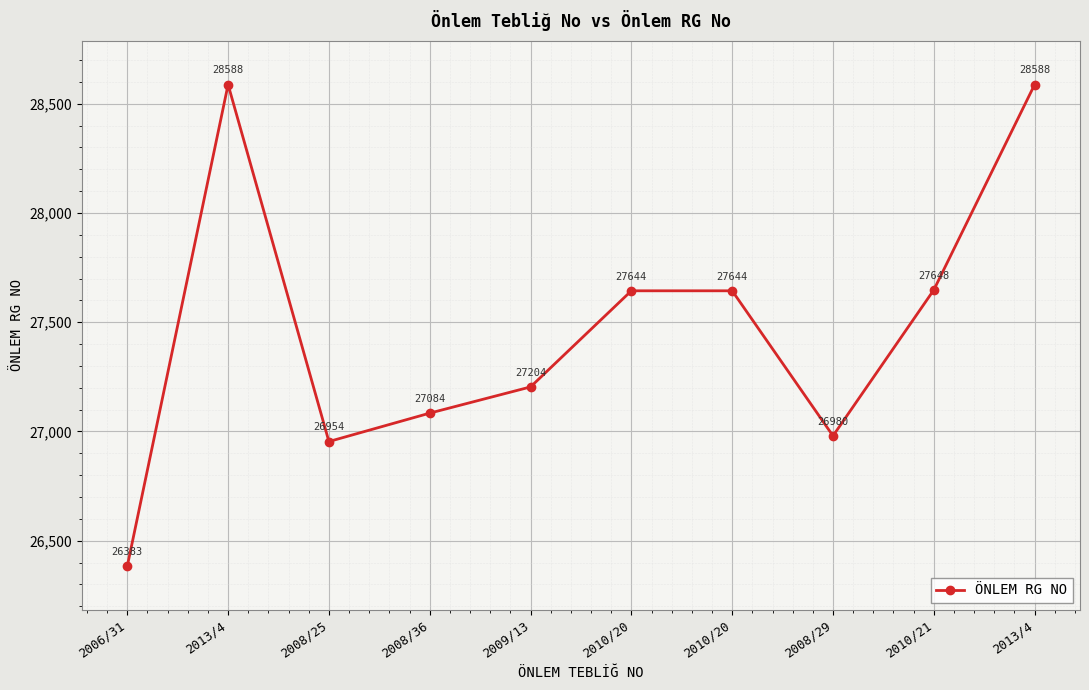

How many distinct data groups are displayed?

1